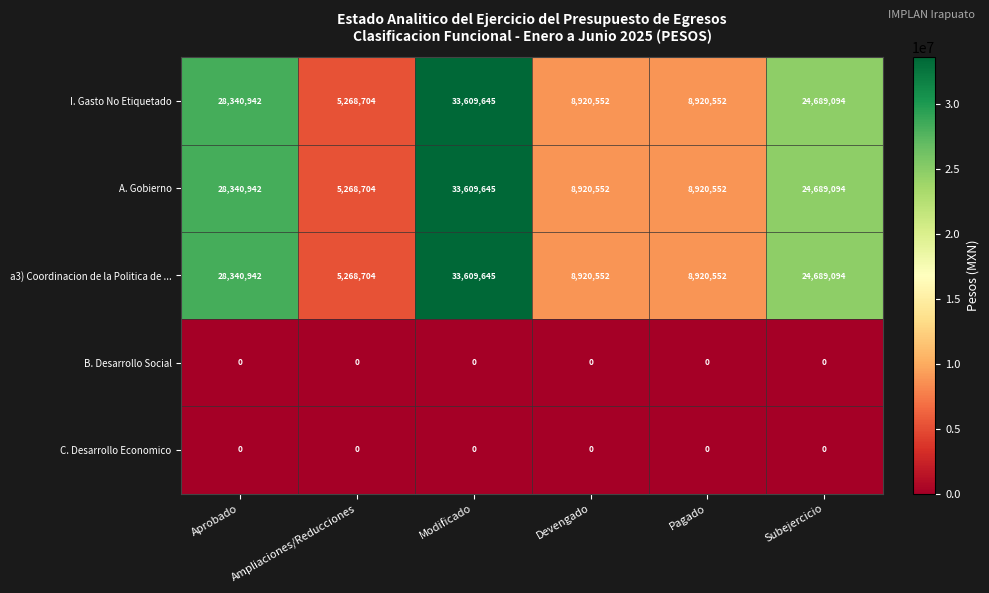

What is the difference between the highest and lowest values at Aprobado?

28340942